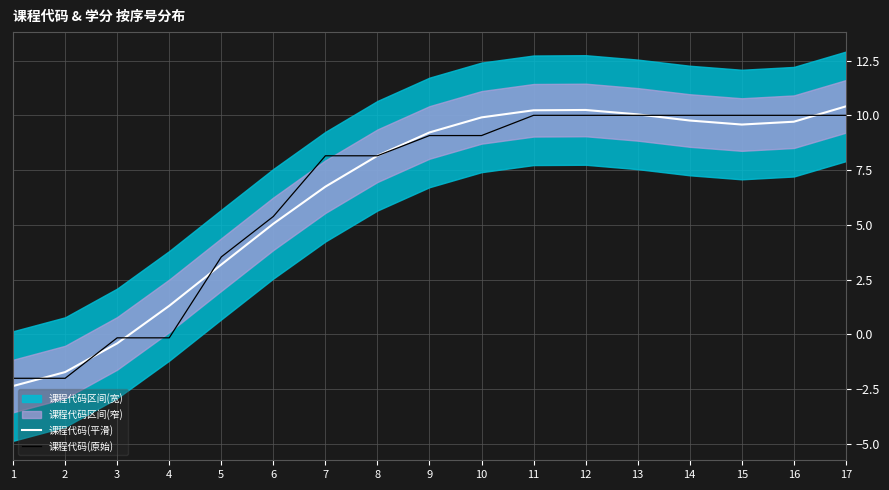

What is the value of the 课程代码(平滑) point at the 14th from the left?

9.8